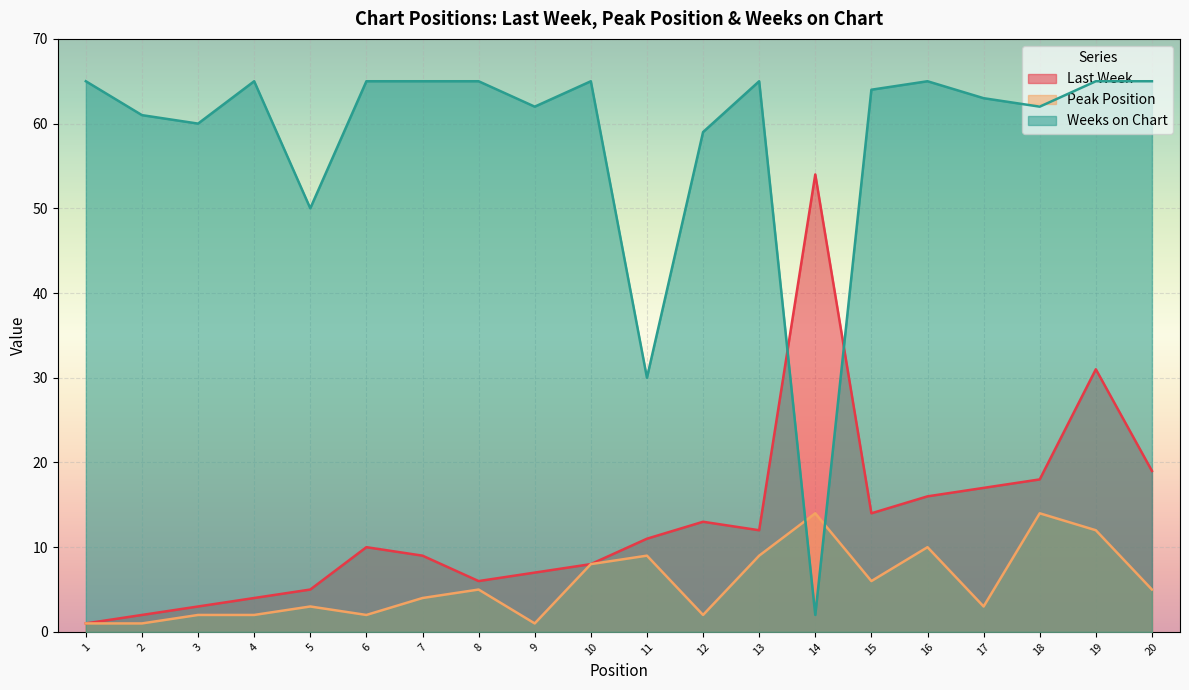

What is the value of the Last Week point at the 13th from the left?

12